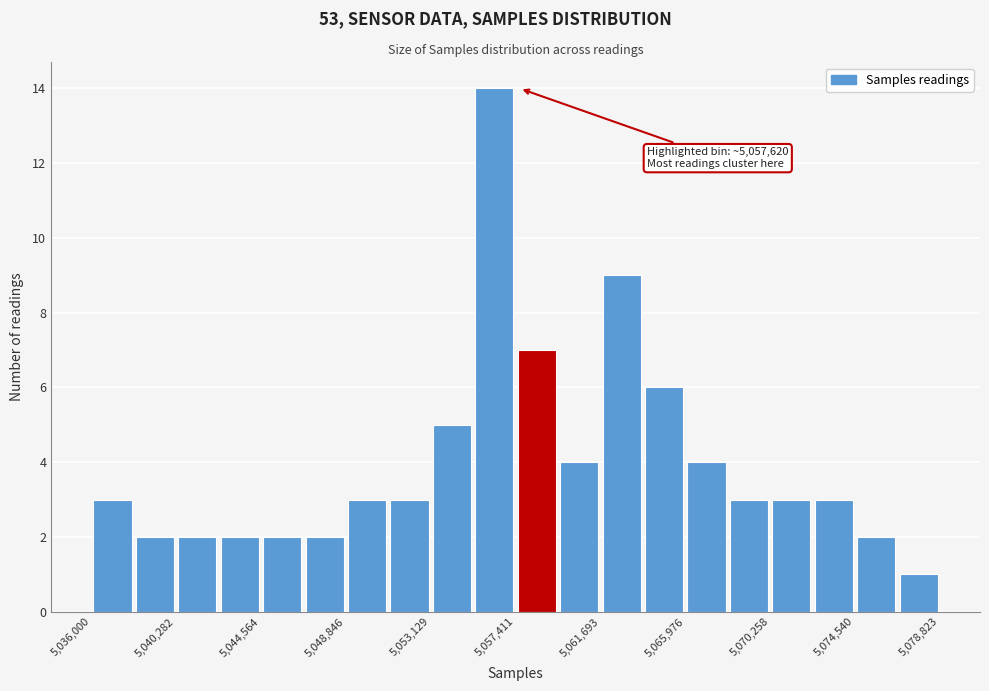

Over which range of the x-axis is the bar tallest?

5055500 to 5057500